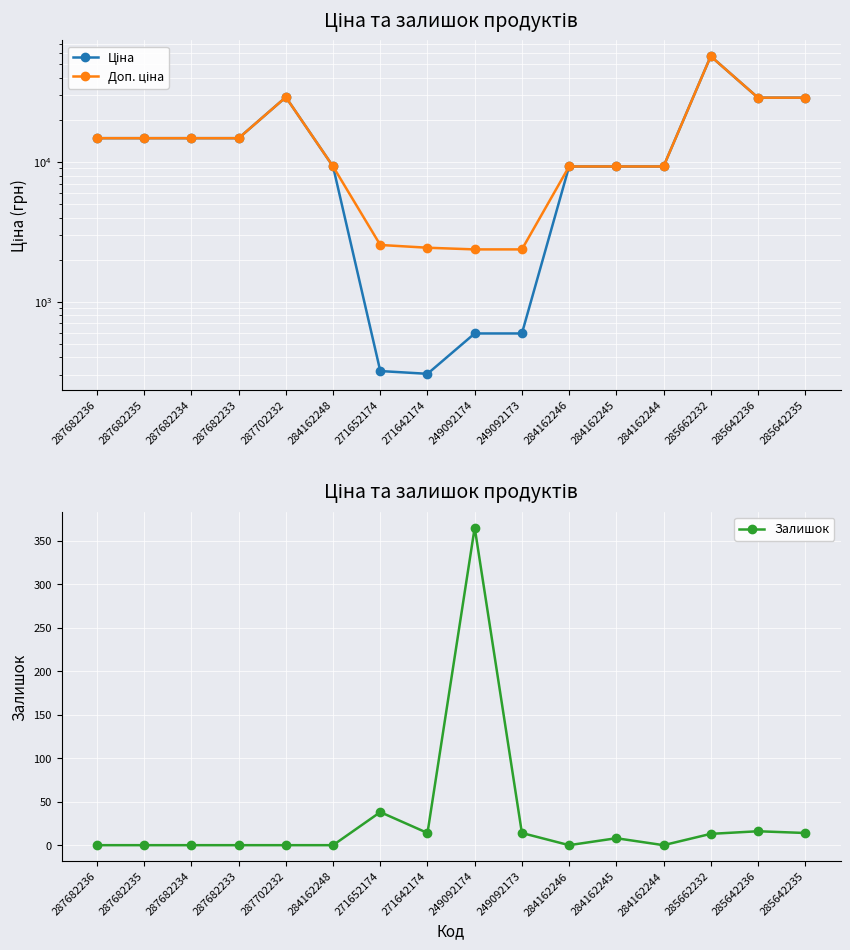

How many data points in Доп. ціна are less than 14817?

8